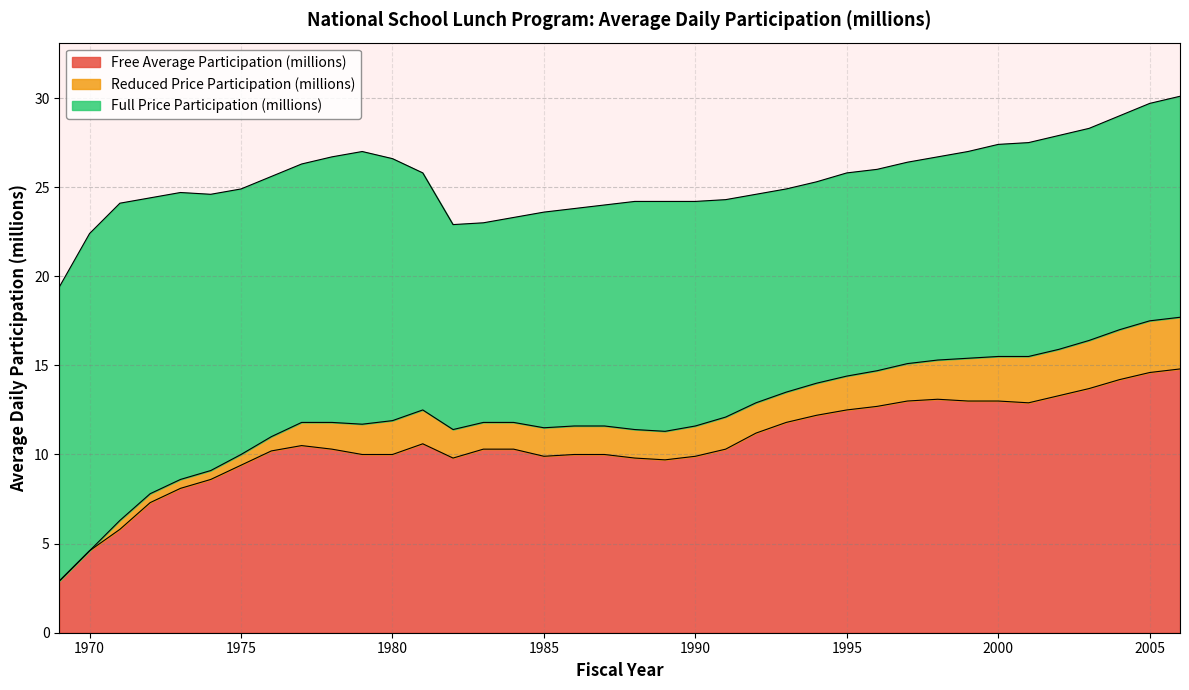

Between which two adjacent categories do Full Price Participation (millions) and Free Average Participation (millions) first intersect?

1992 and 1993